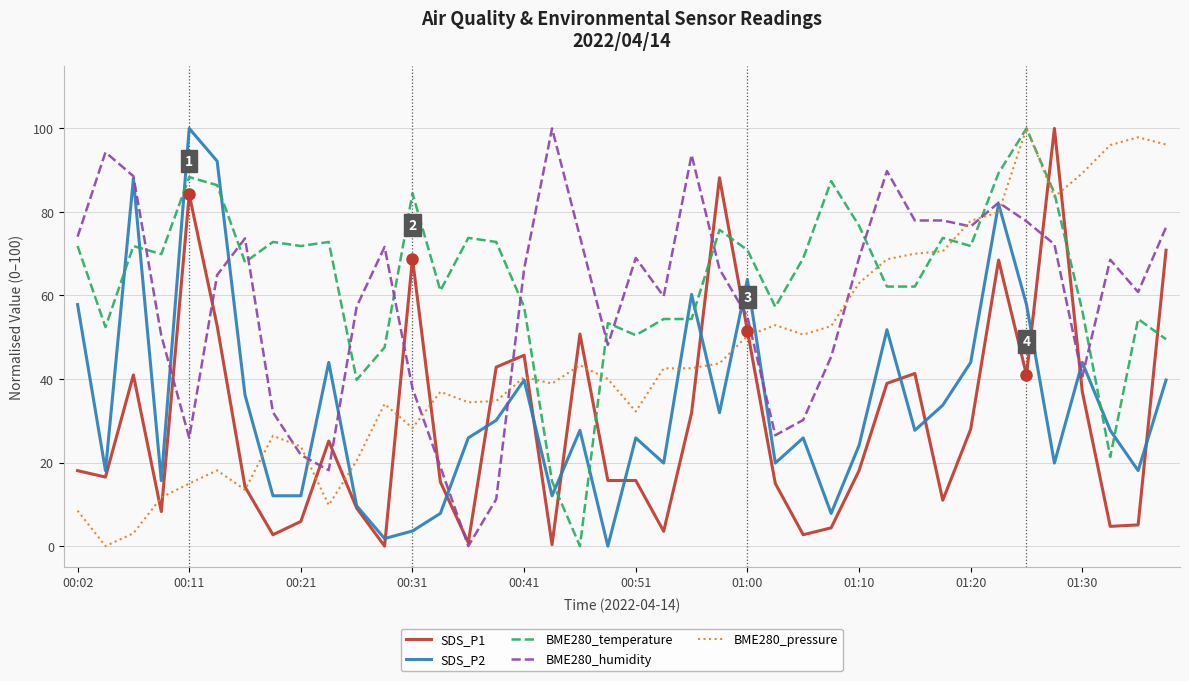

Which series has the largest total across all categories?

BME280_temperature